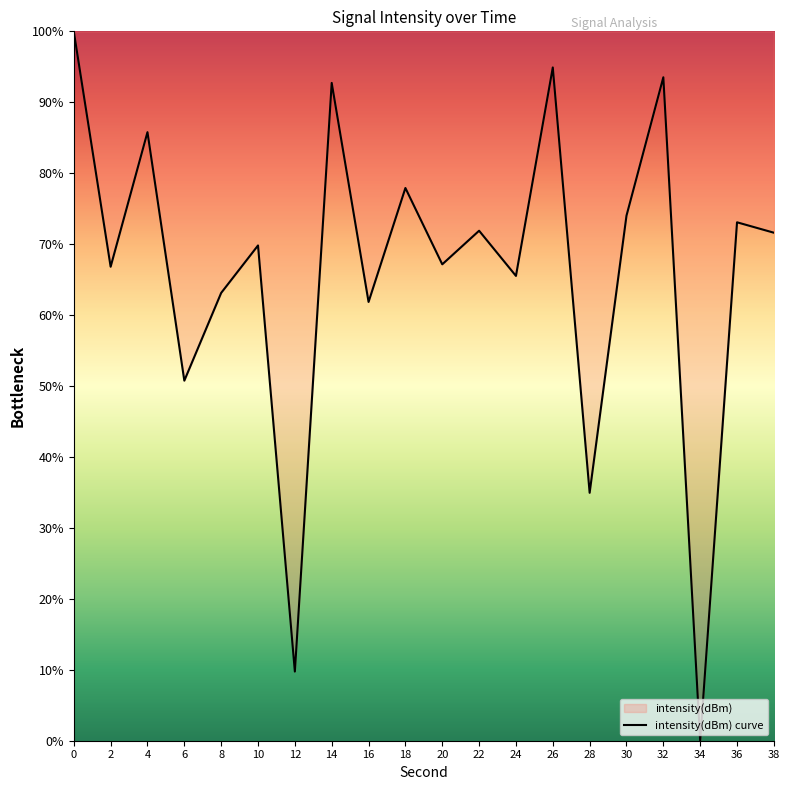

What is the change in value from 24 to 32?

+28.0